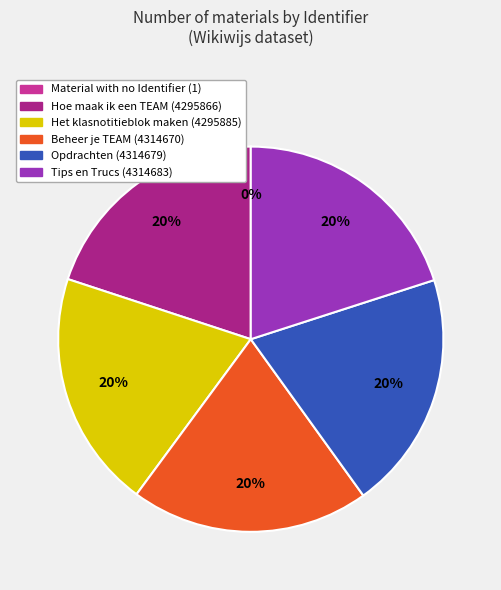

To the nearest percent, what is the combined percentage of Opdrachten (4314679) and Hoe maak ik een TEAM (4295866)?

40%